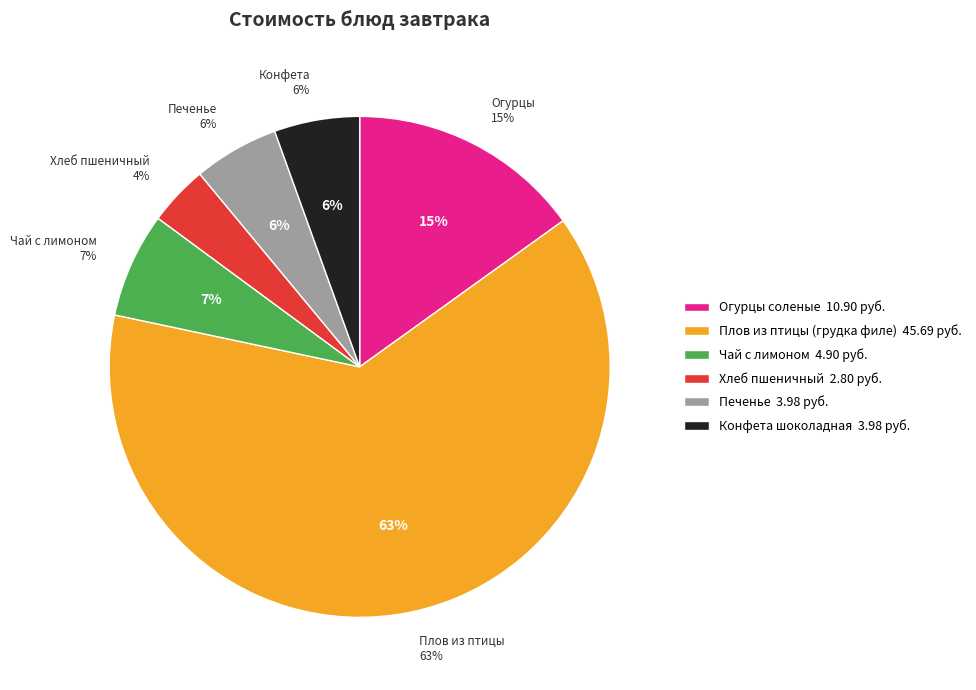

What percentage is NOT represented by Чай с лимоном?

93.2%